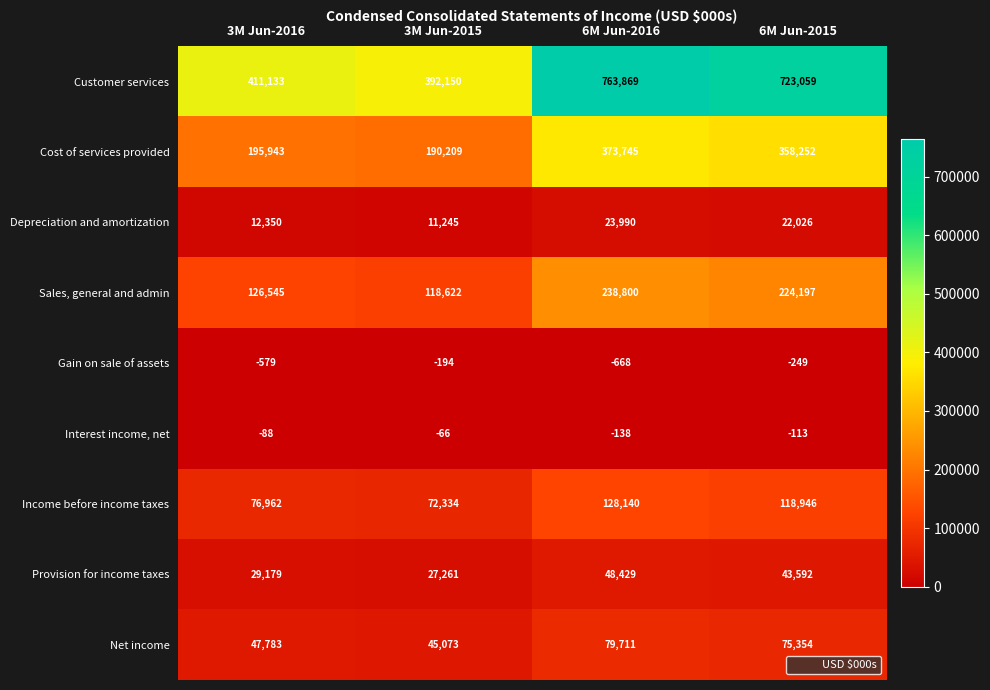

What is the sum of the Cost of services provided values at 3M Jun-2016 and 6M Jun-2016?

569688